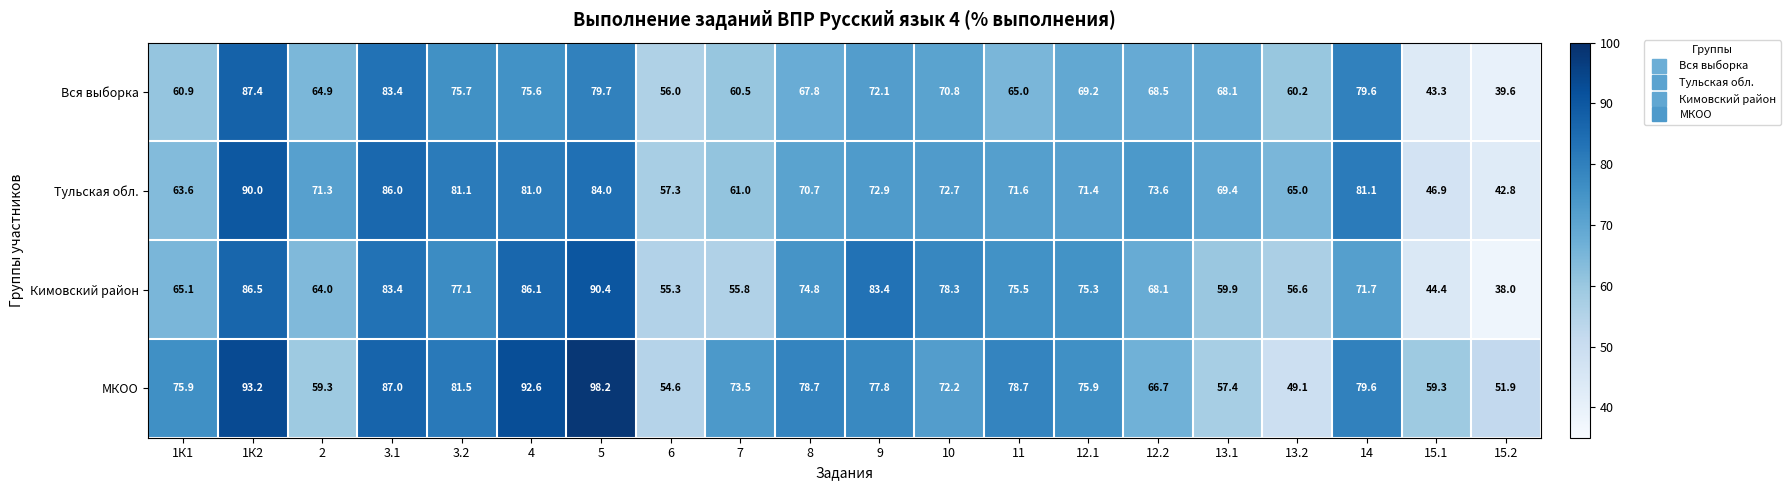

At how many categories does at least one series exceed 45?

20